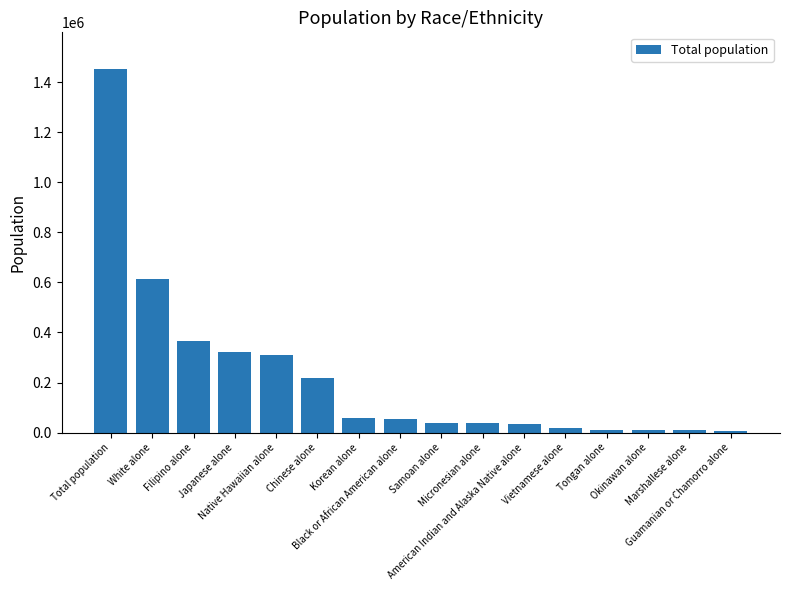

Are the bars grouped side by side (vs. stacked)?

No